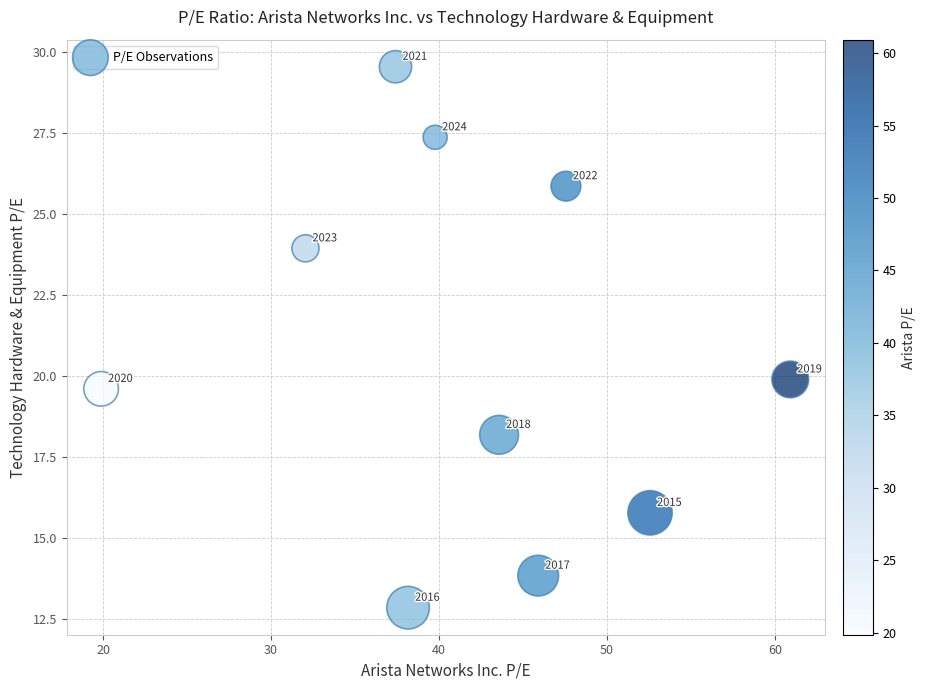

What Y value in the scatter plot is closest to 21?

19.9